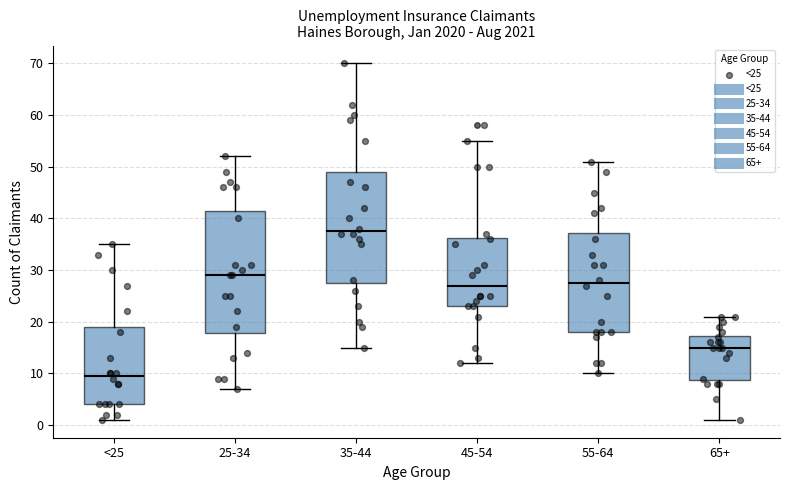

Which box is the tallest, from its lower edge to its upper edge?

25-34